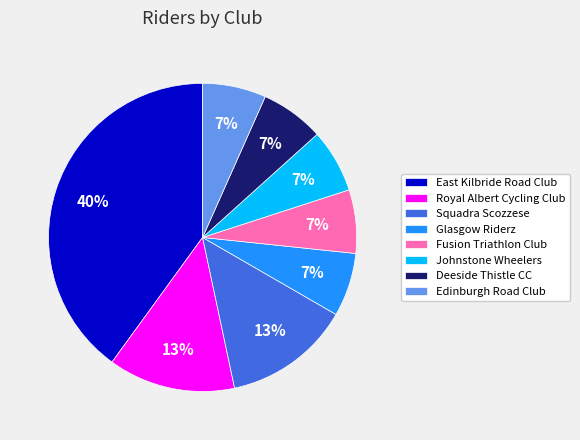

What is the largest slice in the pie chart?

East Kilbride Road Club